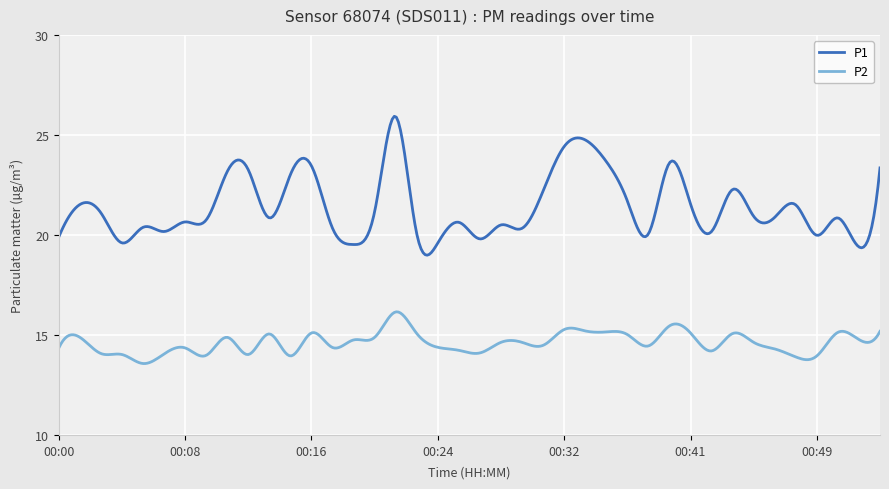

Which series has the widest spread of values?

P1